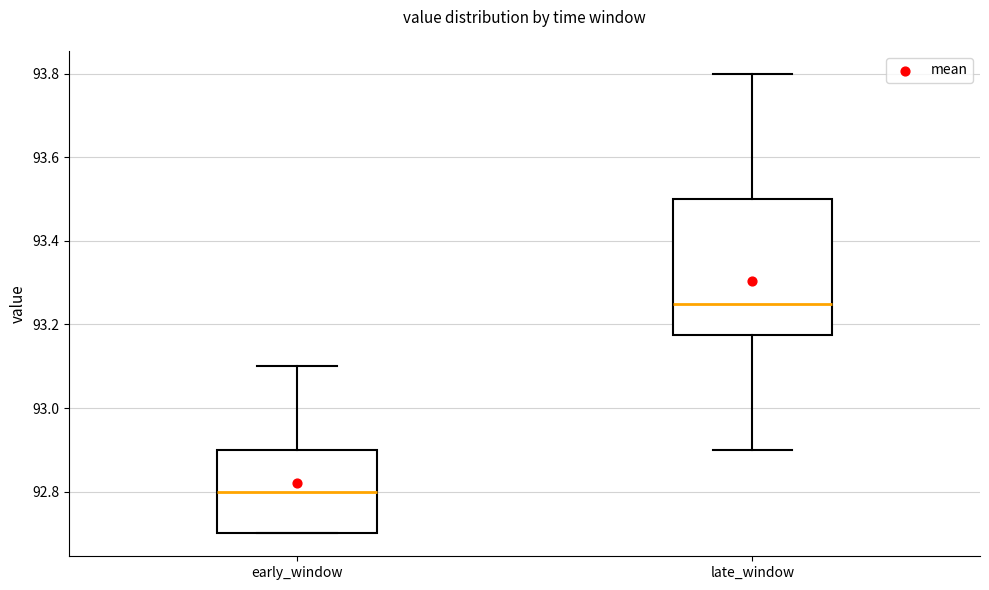

Comparing the boxes themselves (not the whiskers), which one is the tallest?

late_window